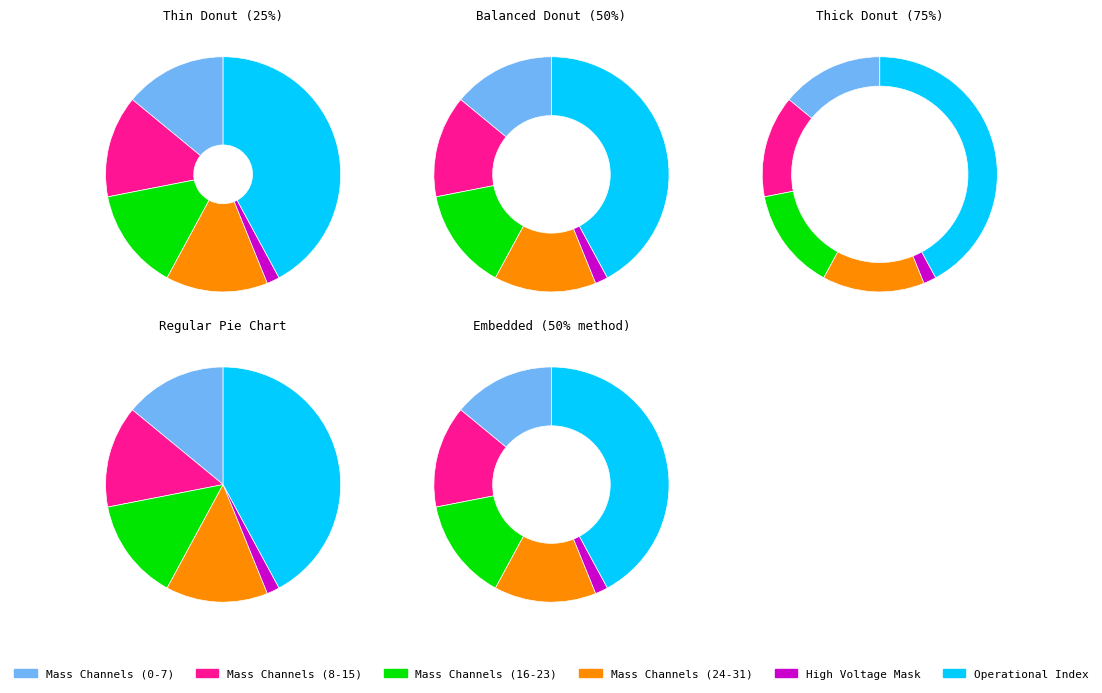

Which category has the biggest portion of the pie?

Operational Index